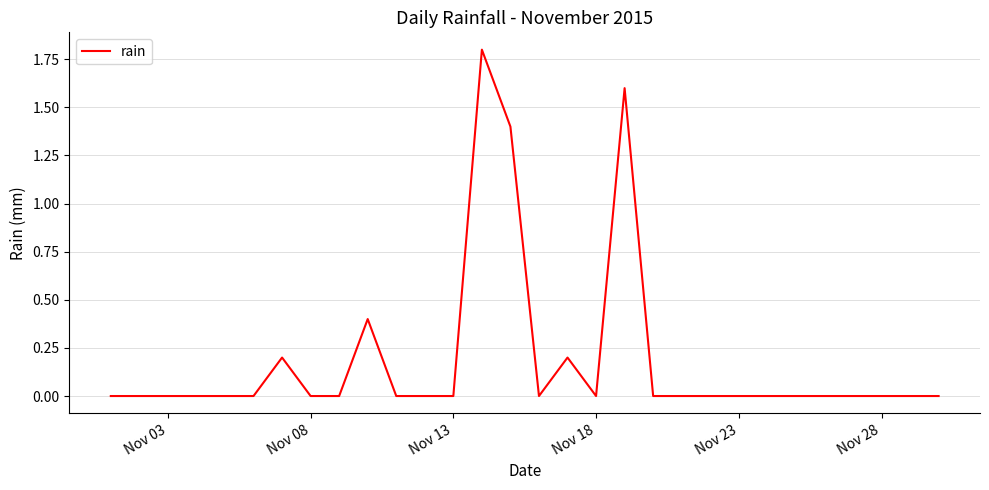

What is the greatest value displayed?

1.8